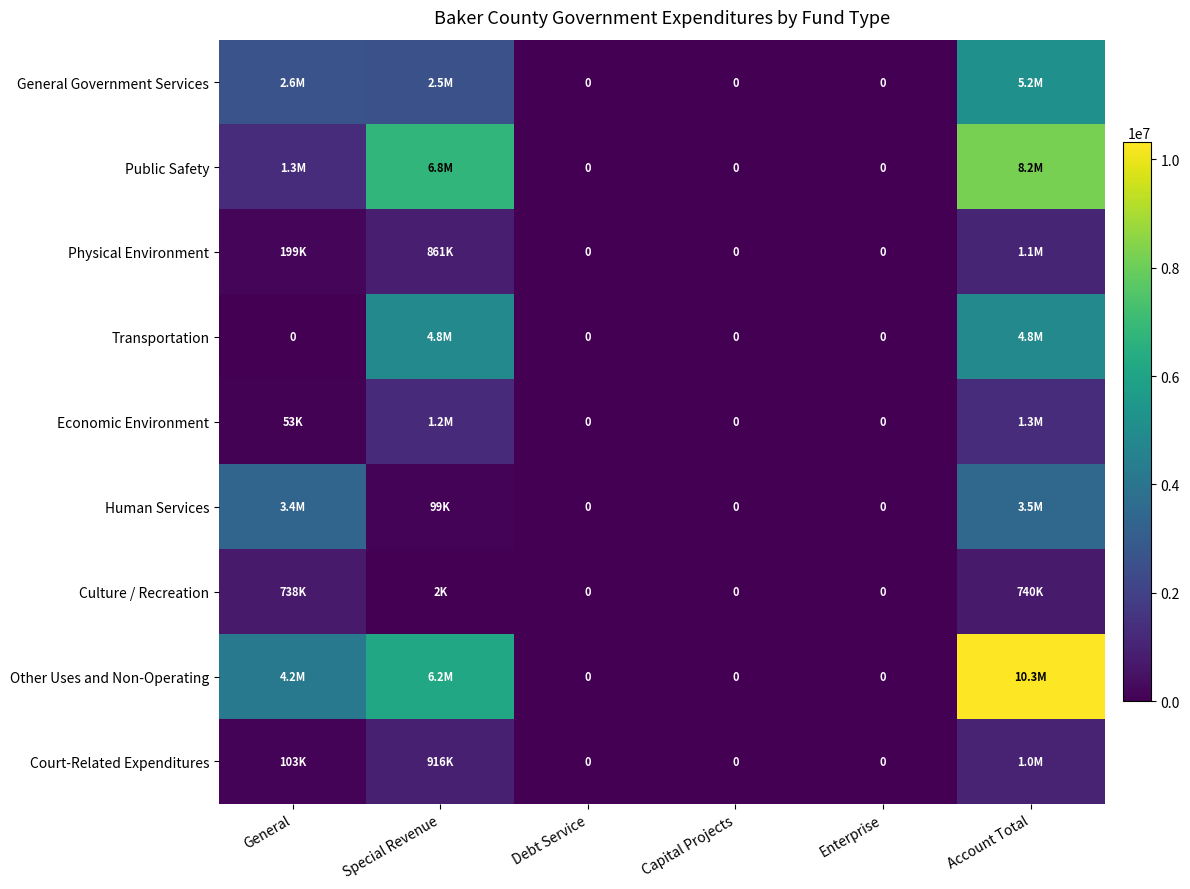

The Economic Environment series shows 435862 at Enterprise. True or false?

False